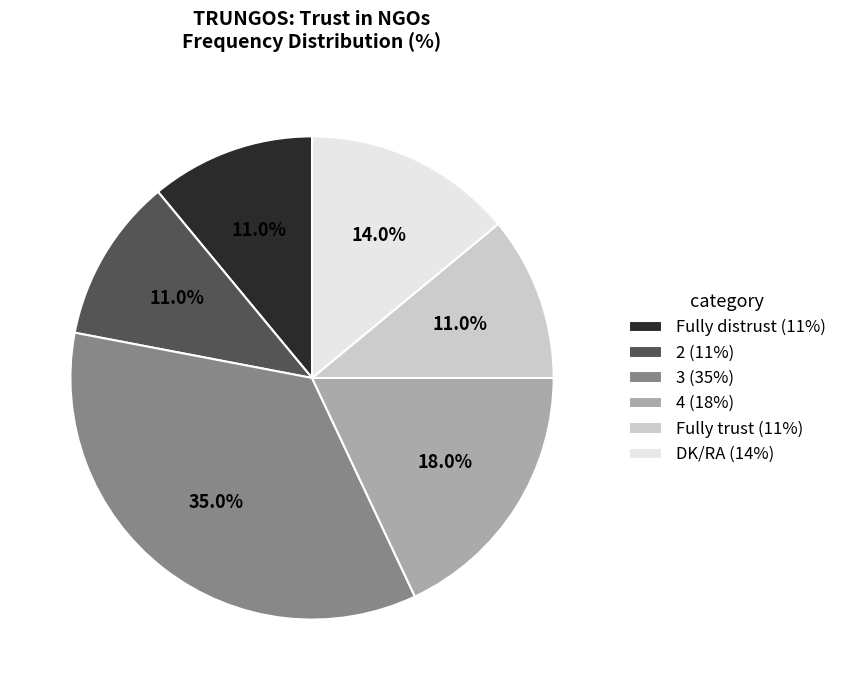

Count the number of slices in the pie.

6